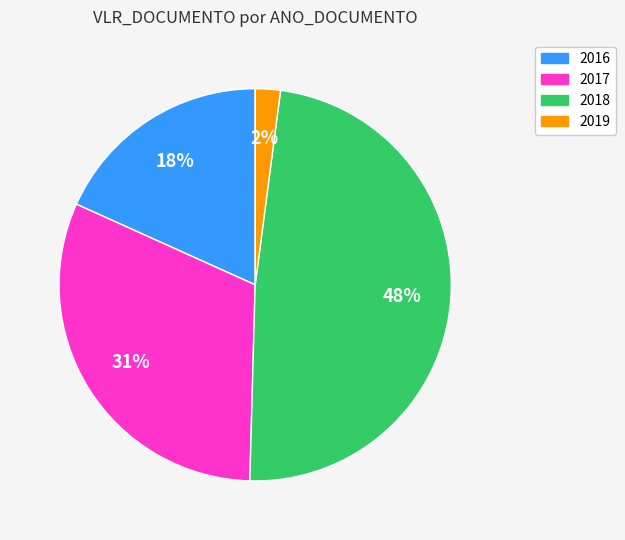

Is there any slice that represents more than half of the pie?

No